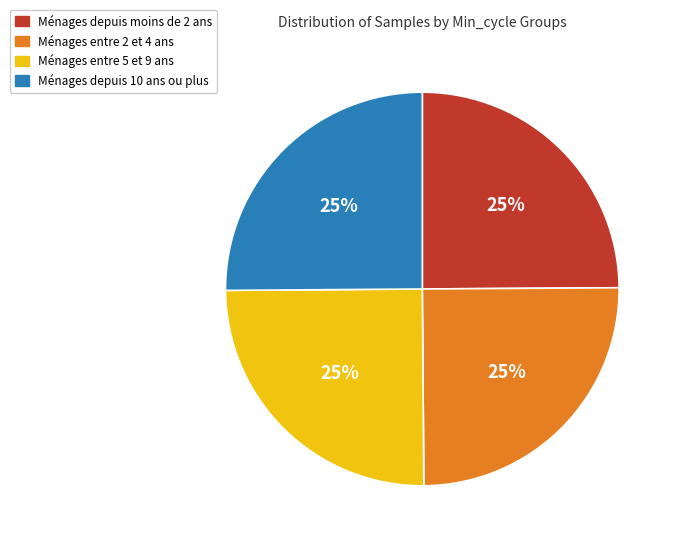

Does Ménages depuis 10 ans ou plus account for over 50% of the chart?

No